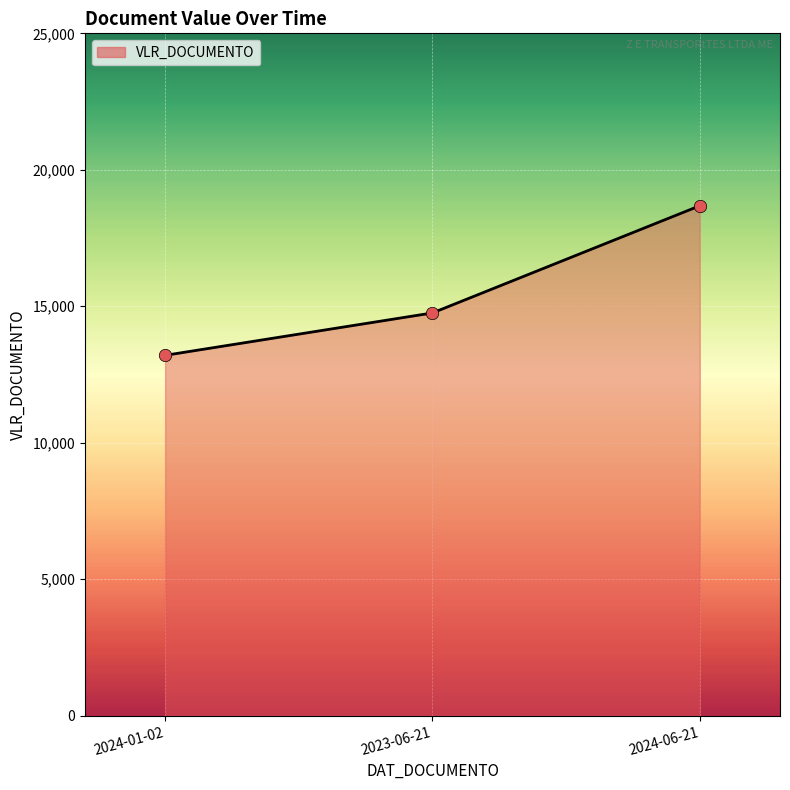

Approximately how many times larger is the value at 2024-01-02 compared to 2024-06-21?

0.7